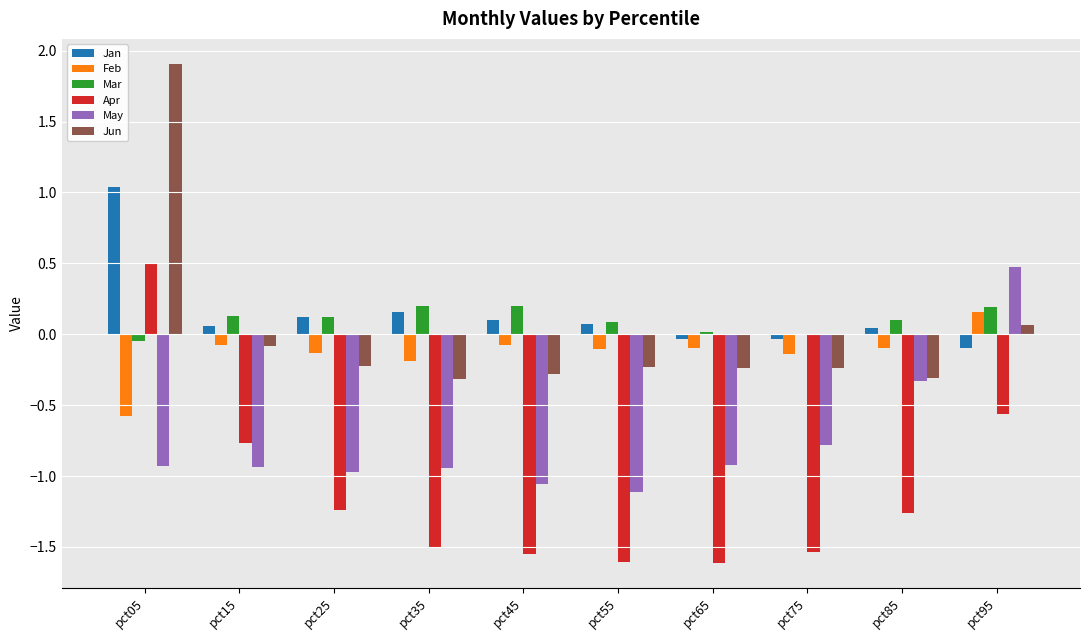

Which series changed the most between pct65 and pct95?

May